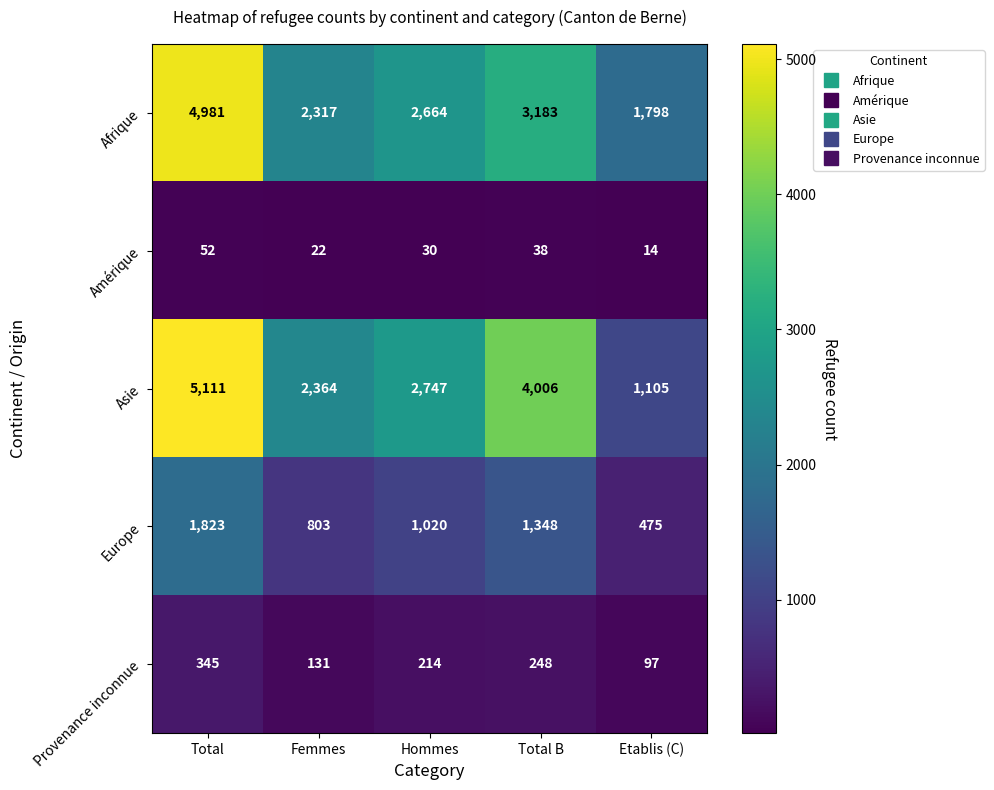

The value of Afrique at Total is 7148. True or false?

False